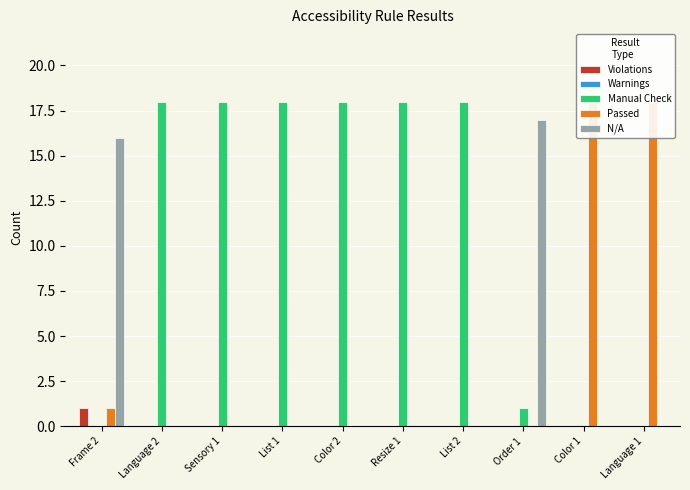

What is the sum of the N/A values at List 1 and Order 1?

17